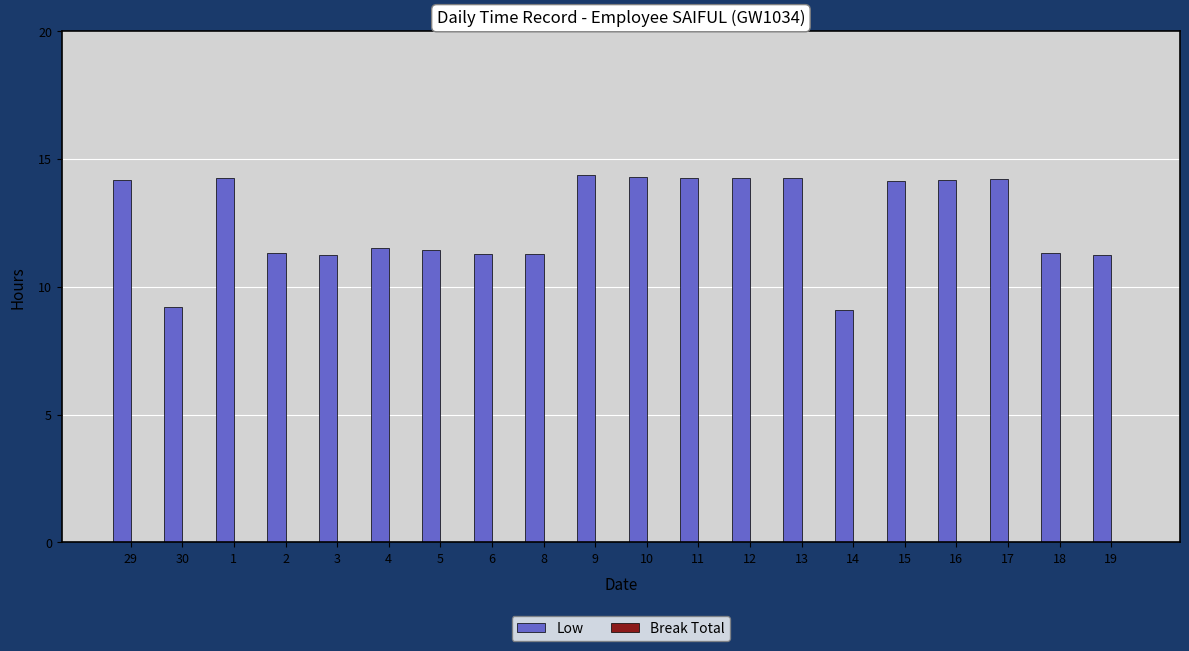

Does the chart contain any negative values?

No